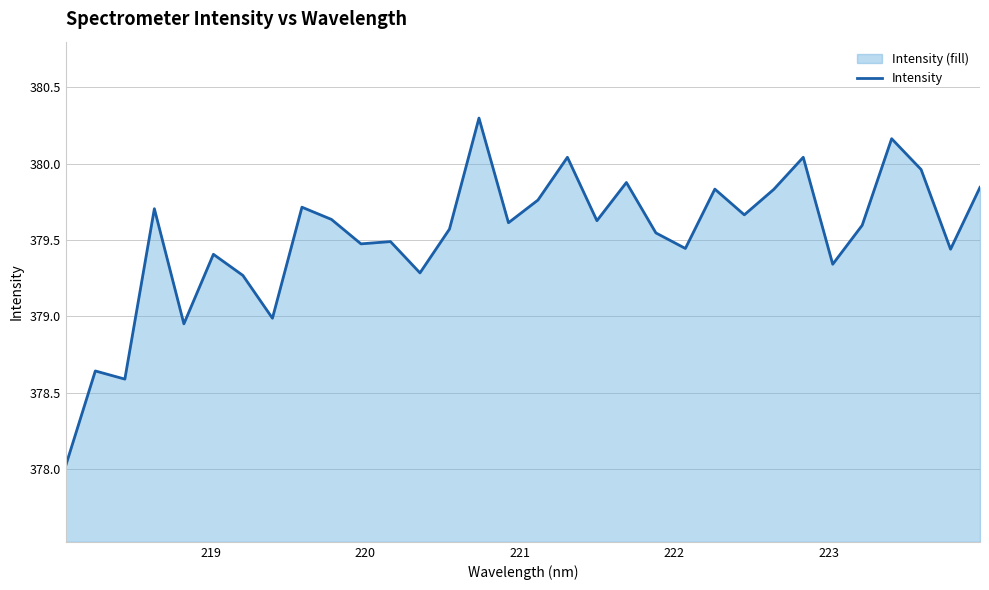

What is the maximum value shown in the chart?

380.3